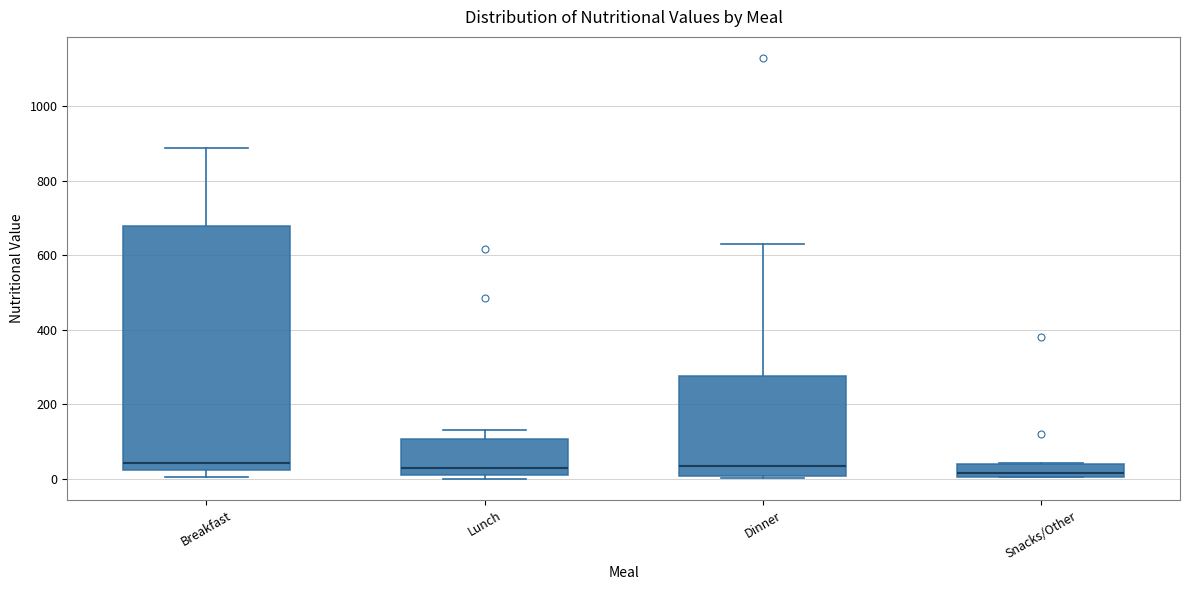

Comparing the boxes themselves (not the whiskers), which one is the tallest?

Breakfast